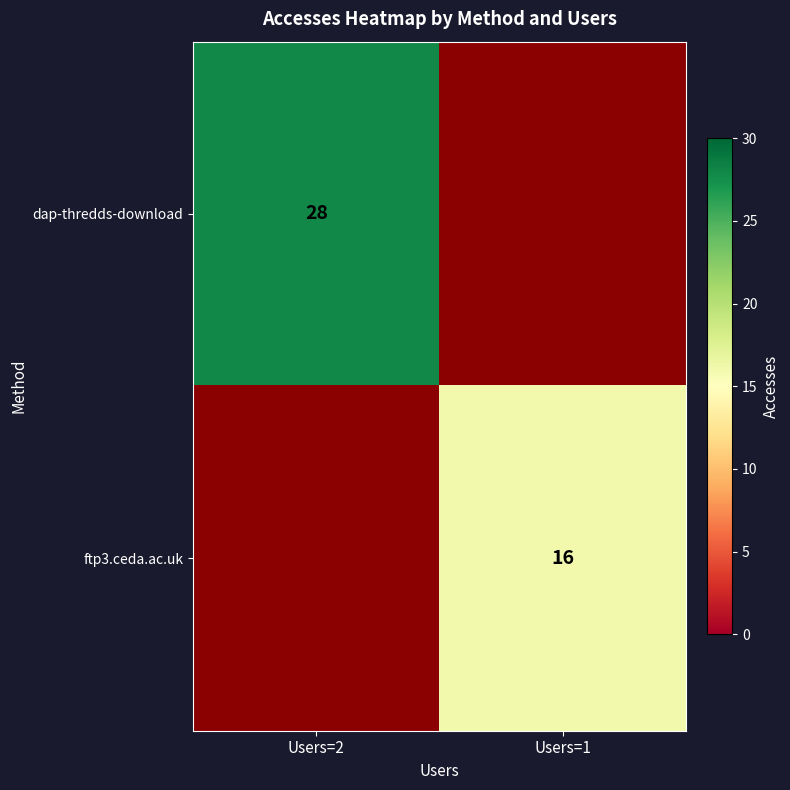

The ftp3.ceda.ac.uk series shows 9 at Users=1. True or false?

False